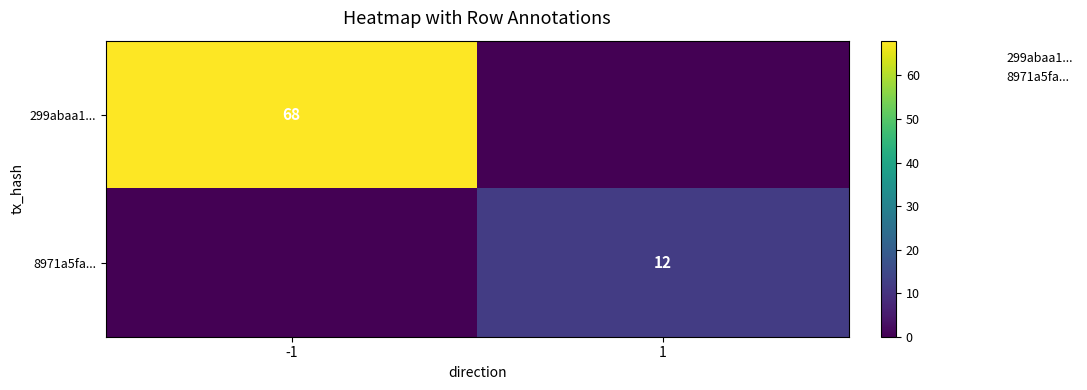

True or false: 299abaa1... has a value of 0 at 1.

True